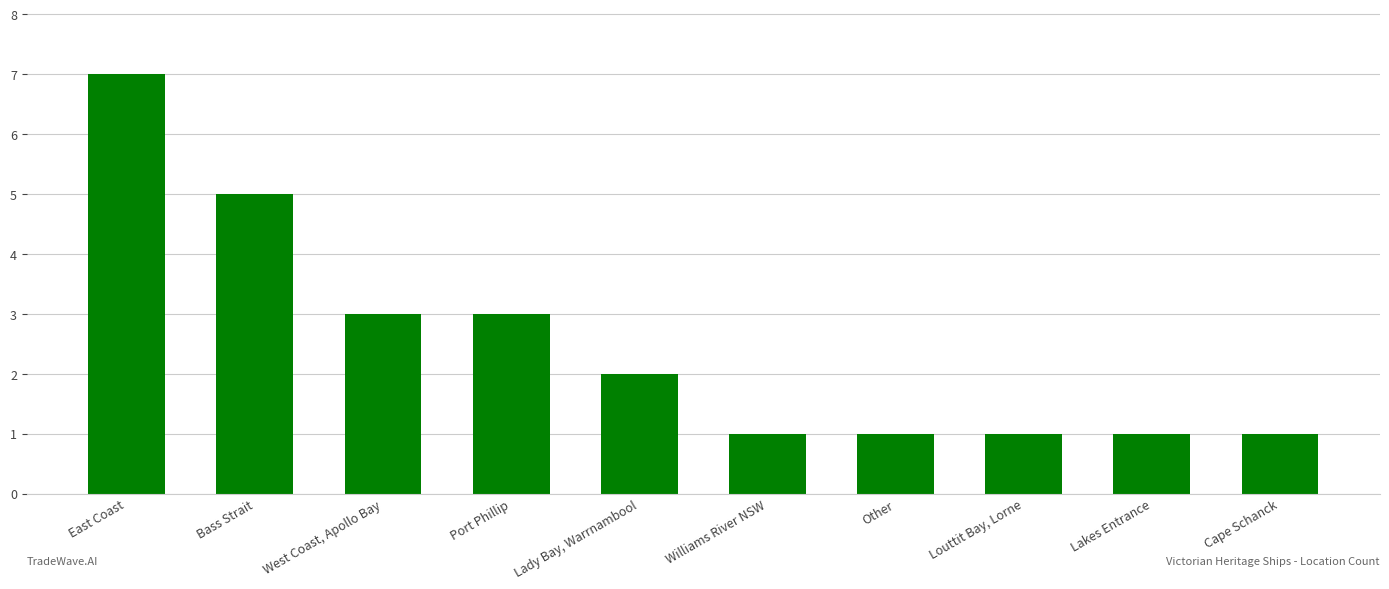

What is the sum of all values?

25